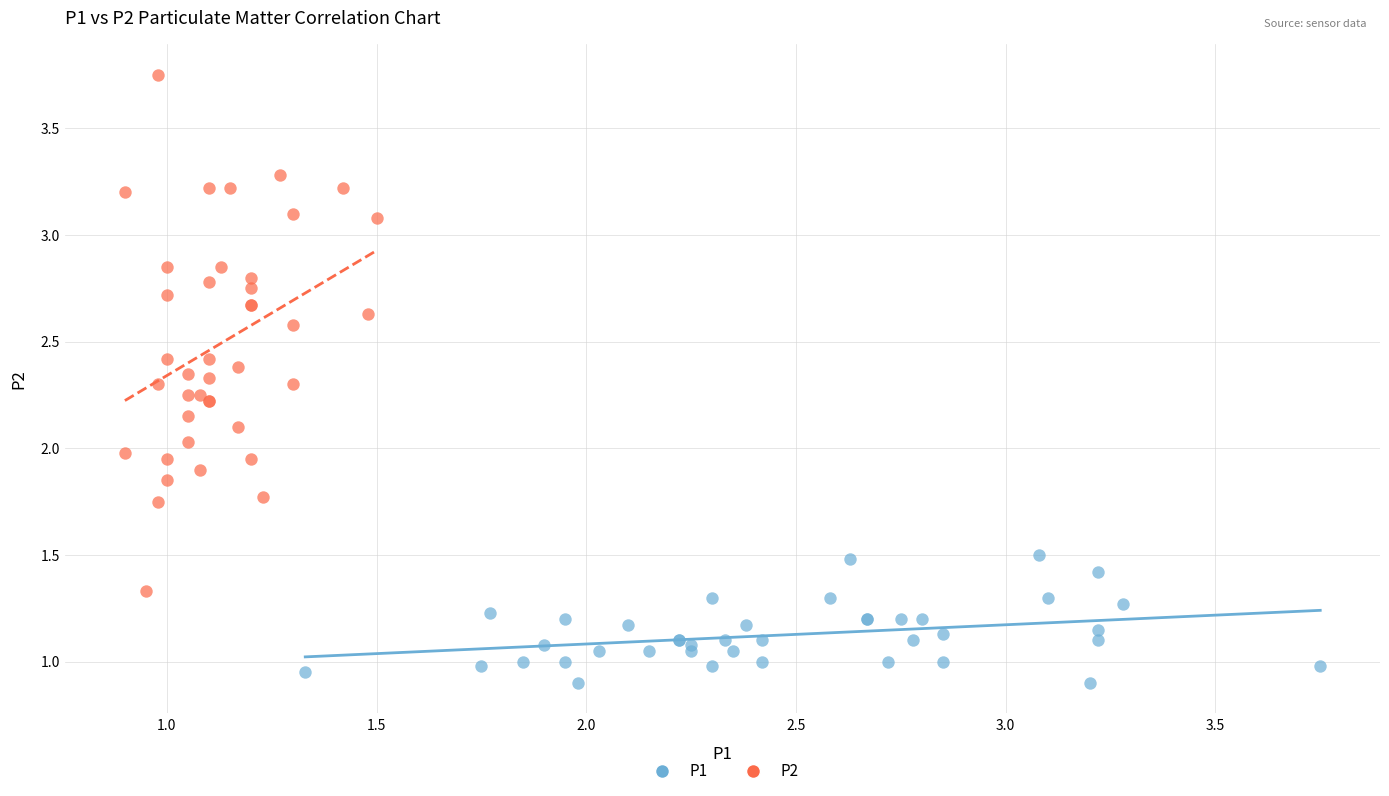

Which series has the largest Y range (max minus min)?

P2